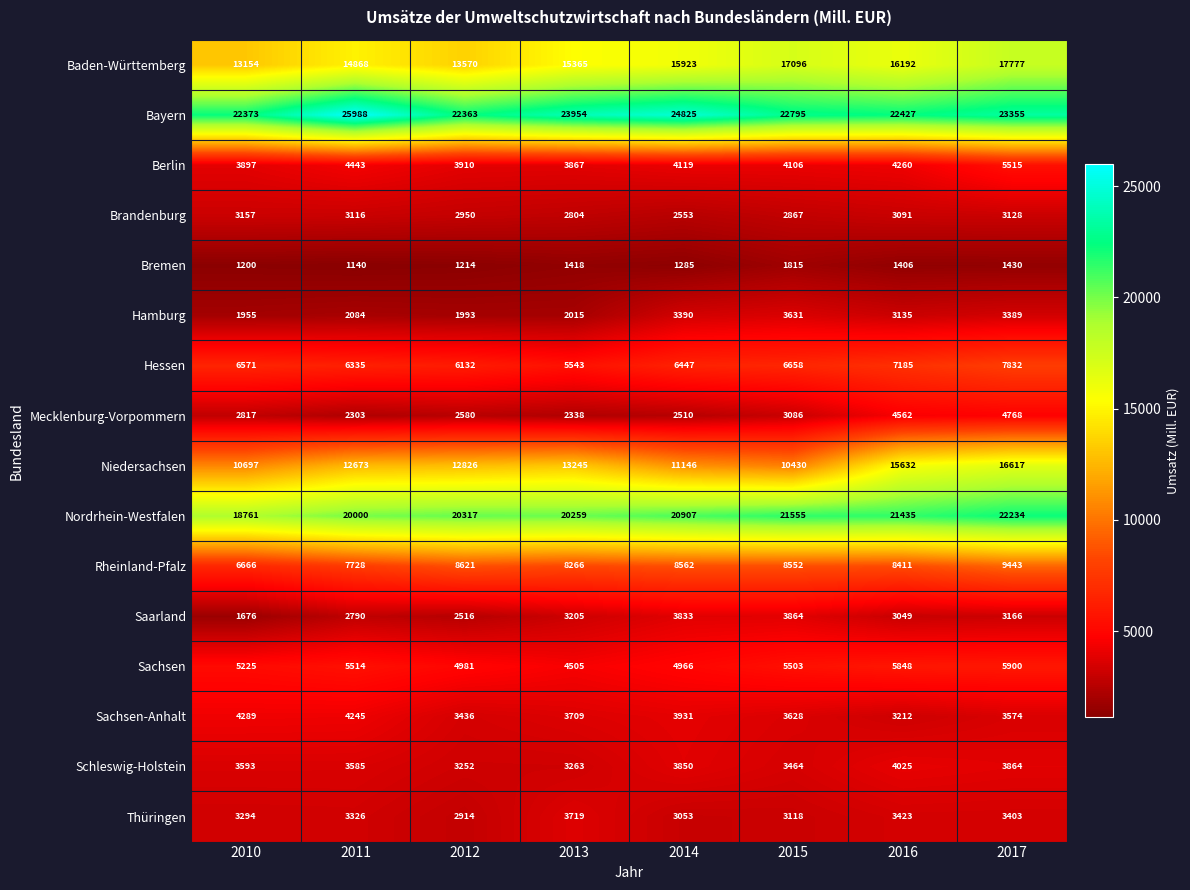

Which label corresponds to the largest value in the chart?

2011